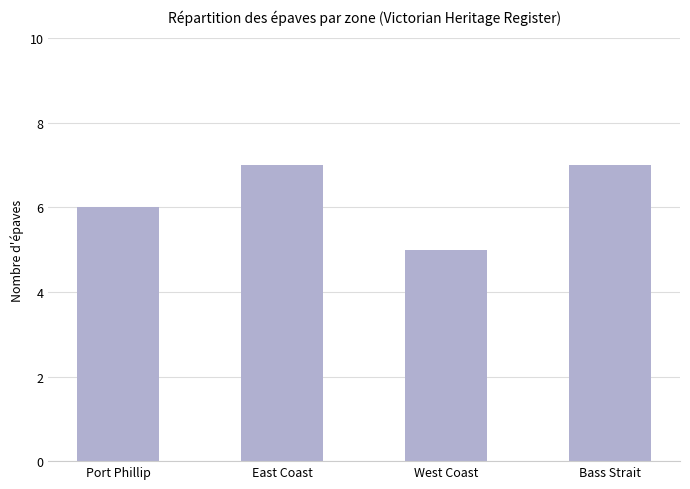

The value at West Coast is 8. True or false?

False